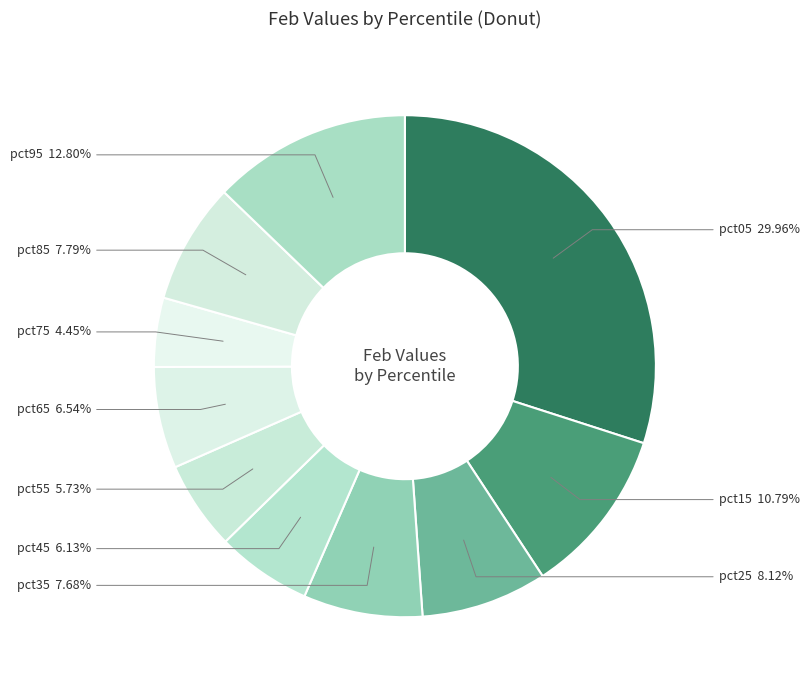

Rank the categories by value from lowest to highest.

pct75, pct55, pct45, pct65, pct35, pct85, pct25, pct15, pct95, pct05